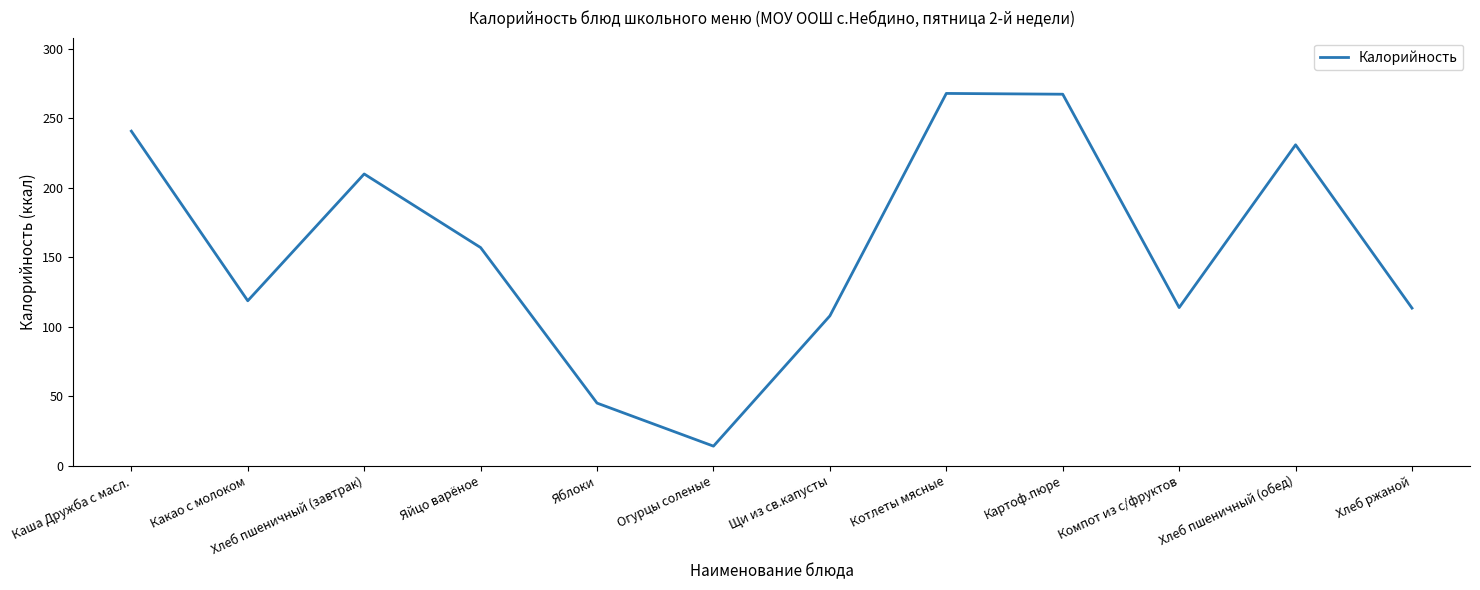

What is the difference between the values at Яблоки and Компот из с/фруктов?

68.8